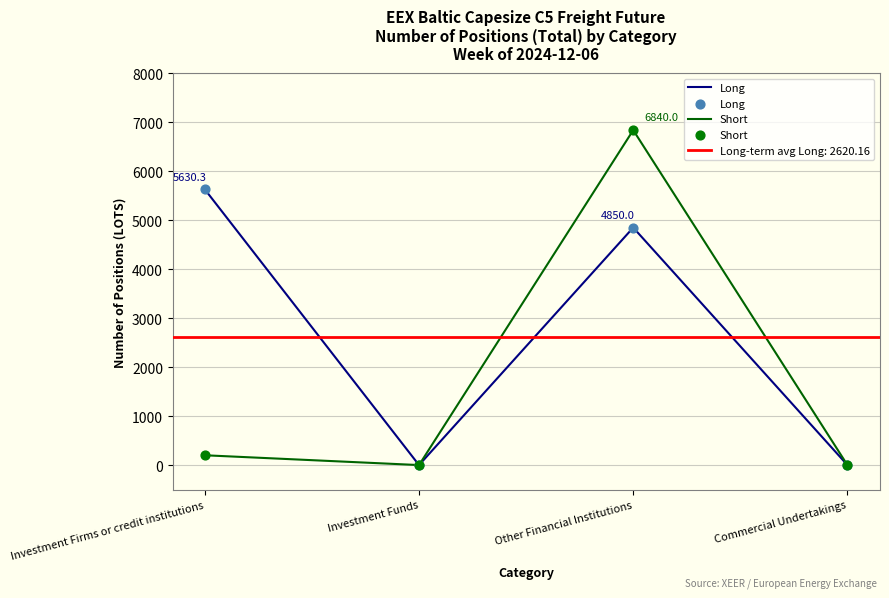

Which series has the largest total across all categories?

Long